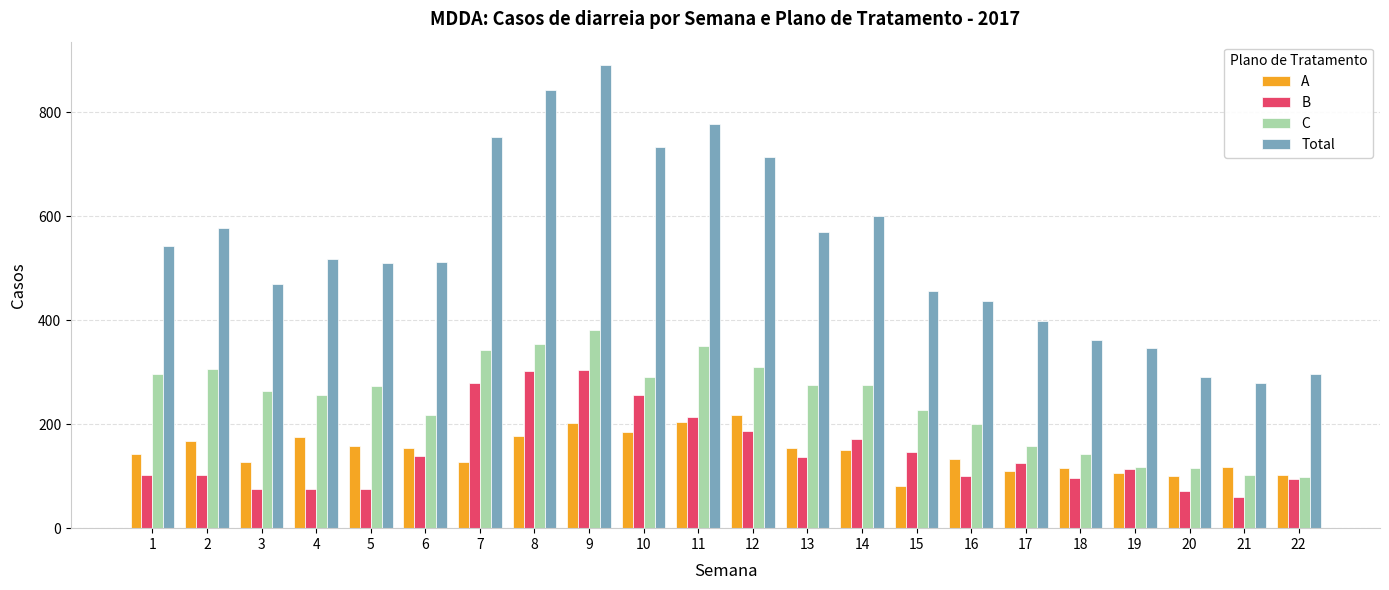

What is the total value across all series at 4?

1025